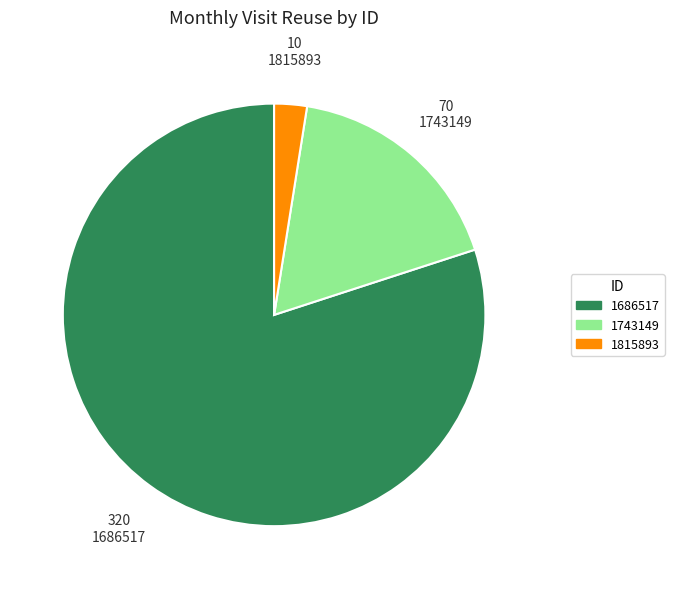

What is the smallest slice in the pie chart?

1815893